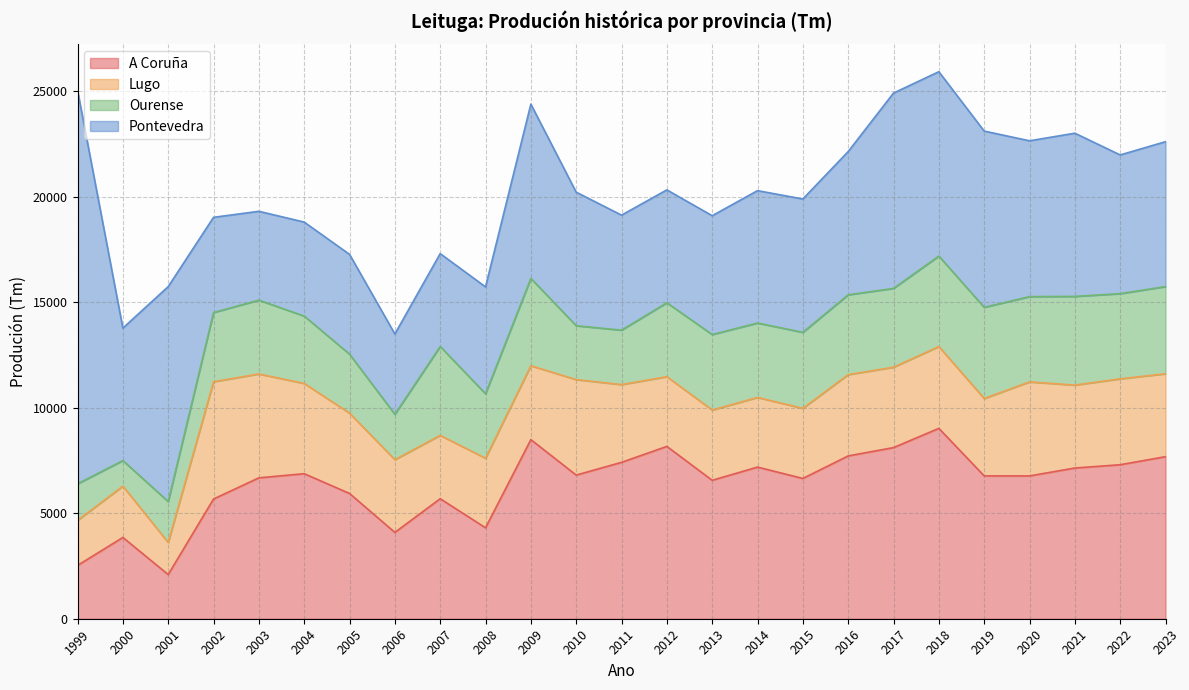

Is it true that Pontevedra equals 2764 at 2009?

False